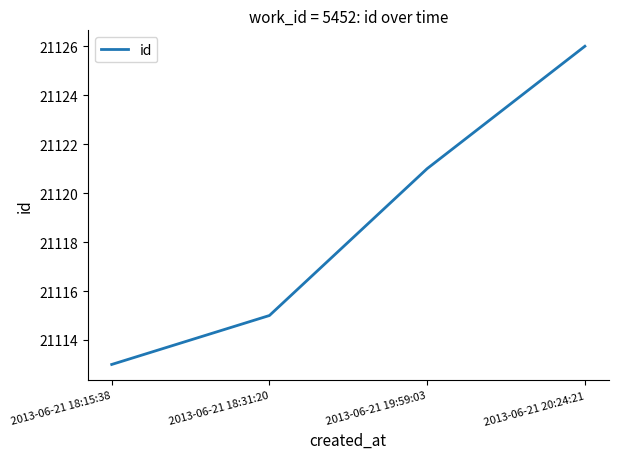

List the labels in order of value, smallest first.

2013-06-21 18:15:38, 2013-06-21 18:31:20, 2013-06-21 19:59:03, 2013-06-21 20:24:21